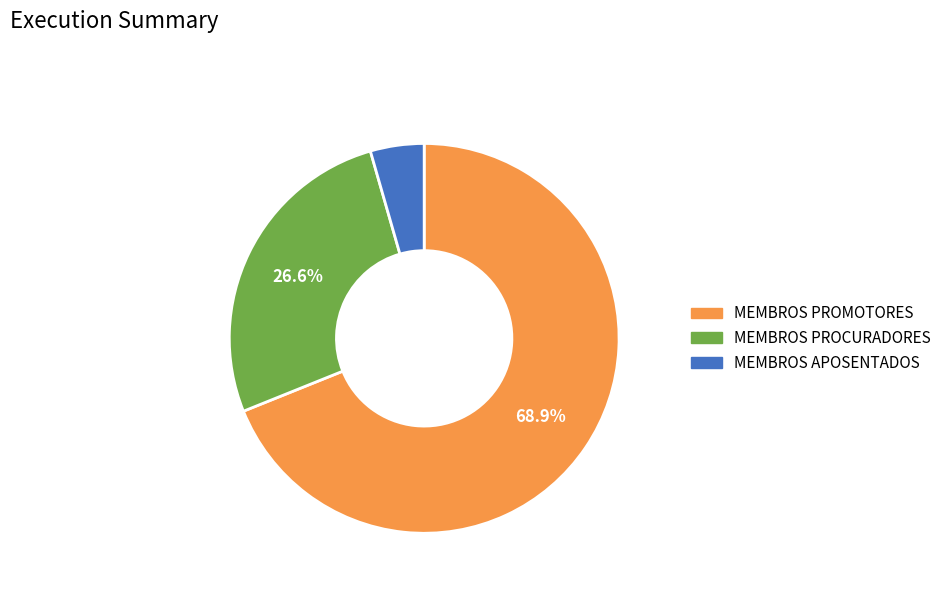

Is there a majority slice in this chart?

Yes